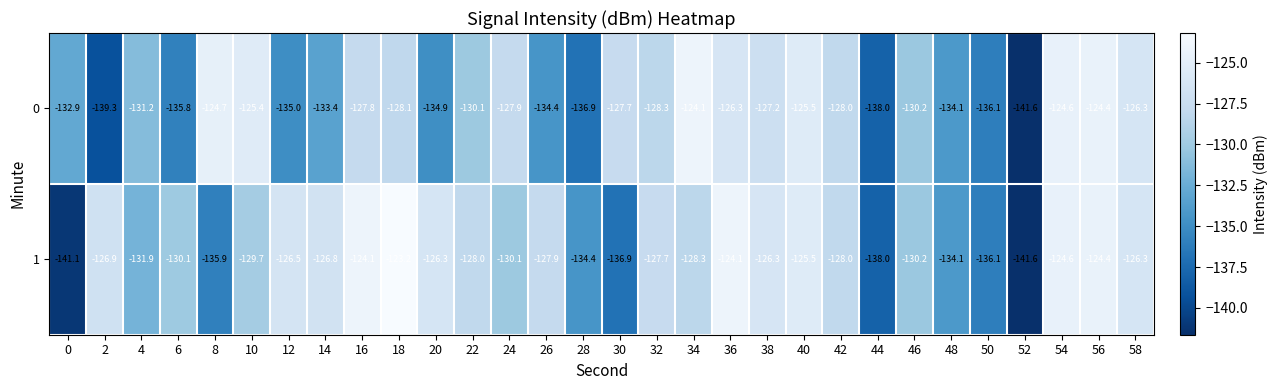

What is the difference between the 0 values at 36 and 6?

9.5